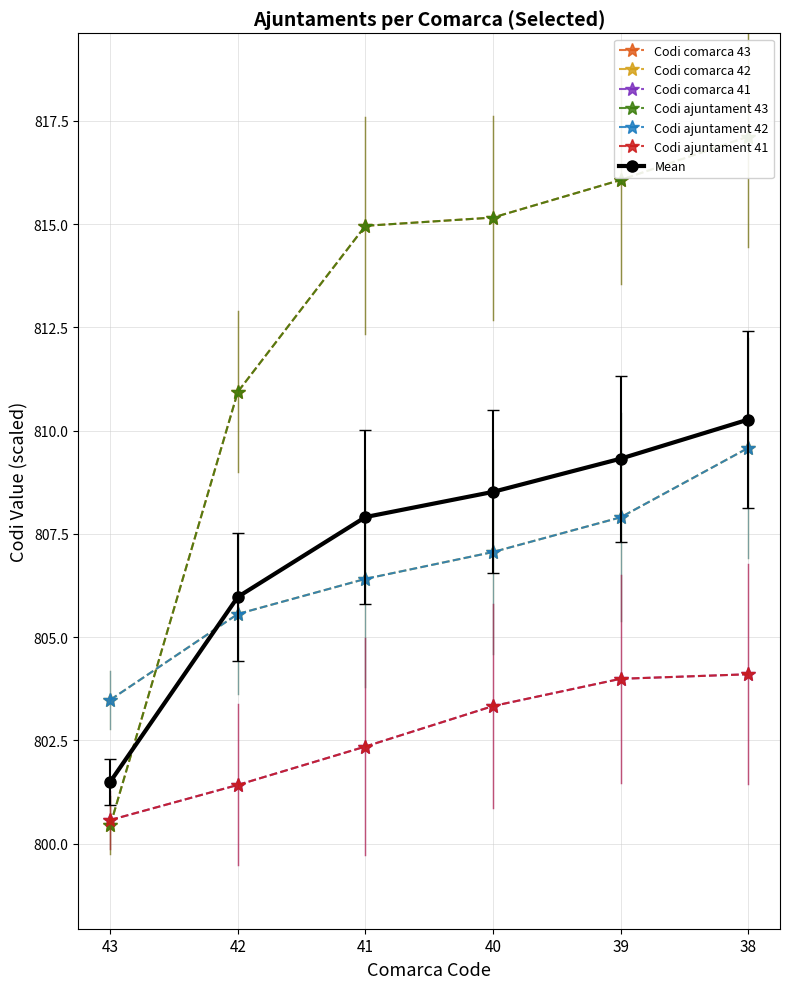

Reading left to right, what are all the values shown in this chart?

Codi comarca 43: 43=800.4	42=810.9	41=815.0	40=815.2	39=816.1	38=817.1
Codi comarca 42: 43=803.5	42=805.6	41=806.4	40=807.1	39=807.9	38=809.6
Codi comarca 41: 43=800.6	42=801.4	41=802.4	40=803.3	39=804.0	38=804.1
Codi ajuntament 43: 43=800.4	42=810.9	41=815.0	40=815.2	39=816.1	38=817.1
Codi ajuntament 42: 43=803.5	42=805.6	41=806.4	40=807.1	39=807.9	38=809.6
Codi ajuntament 41: 43=800.6	42=801.4	41=802.4	40=803.3	39=804.0	38=804.1